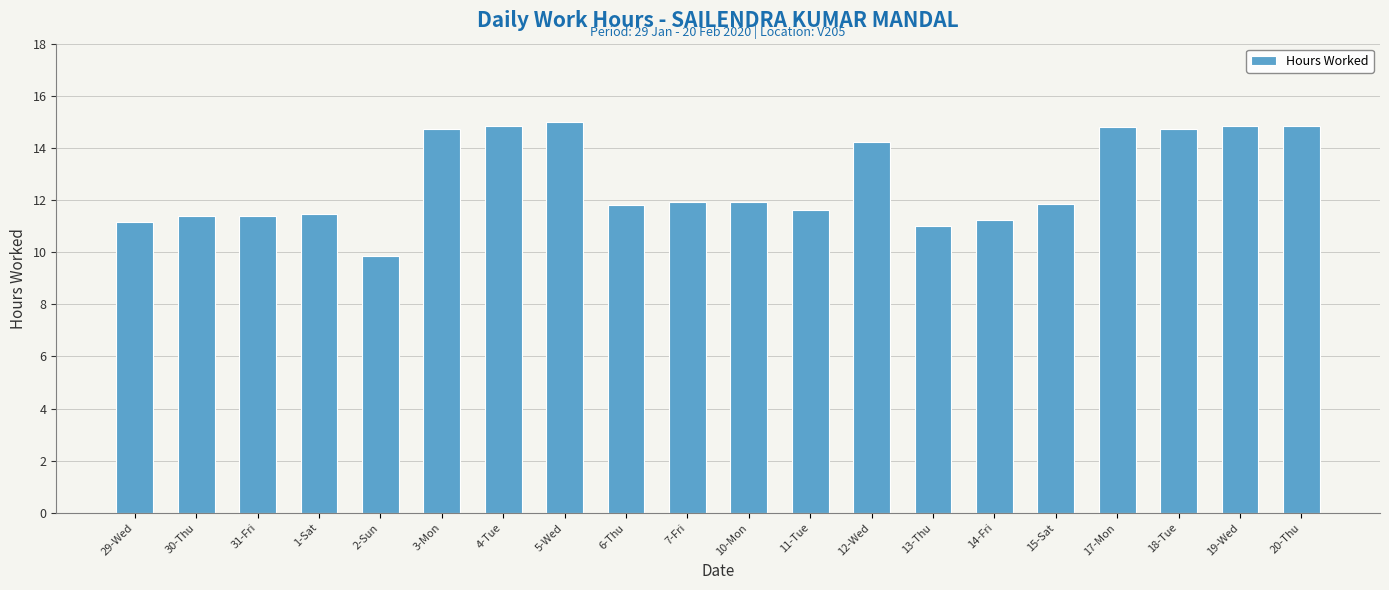

What position from the left is 17-Mon?

17